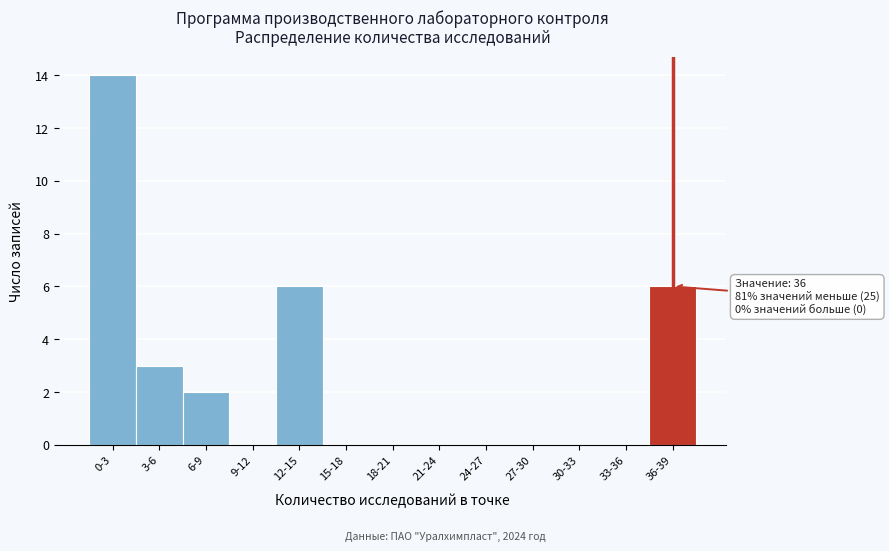

Reading left to right, extract all data points from this chart.

0-3=14	3-6=3	6-9=2	9-12=0	12-15=6	15-18=0	18-21=0	21-24=0	24-27=0	27-30=0	30-33=0	33-36=0	36-39=6